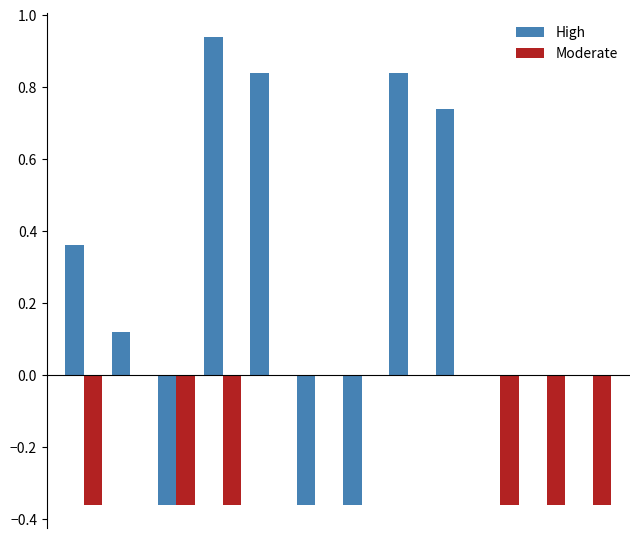

Which series has the largest total across all categories?

High